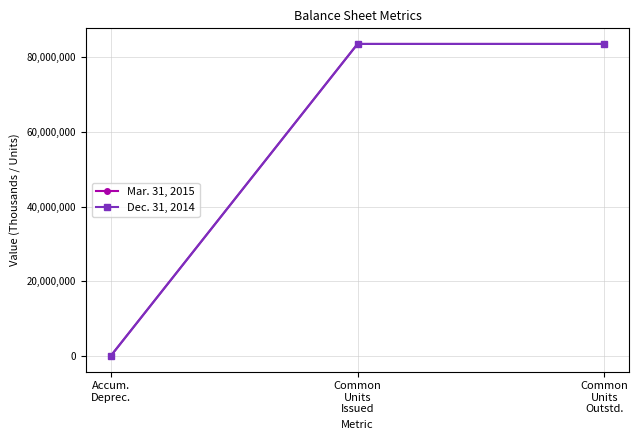

At how many categories does at least one series exceed 76612636?

2